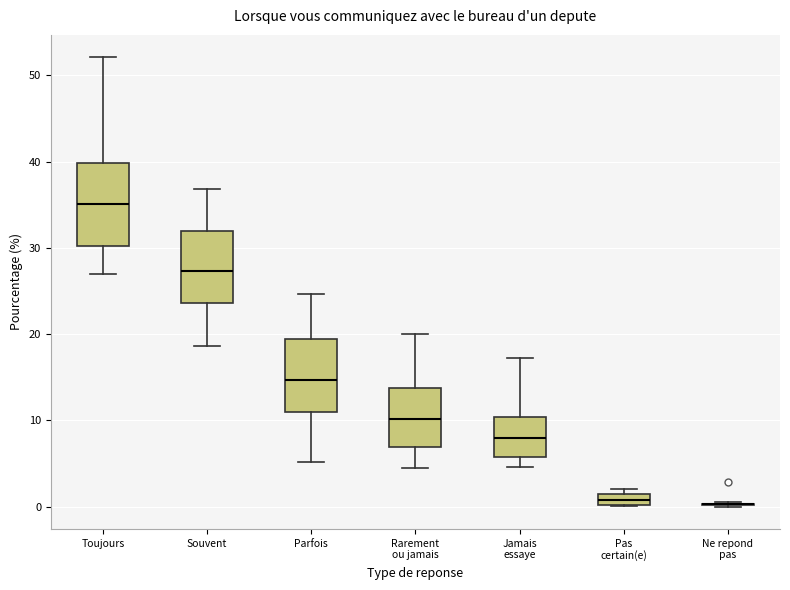

Comparing the boxes themselves (not the whiskers), which one is the tallest?

Toujours